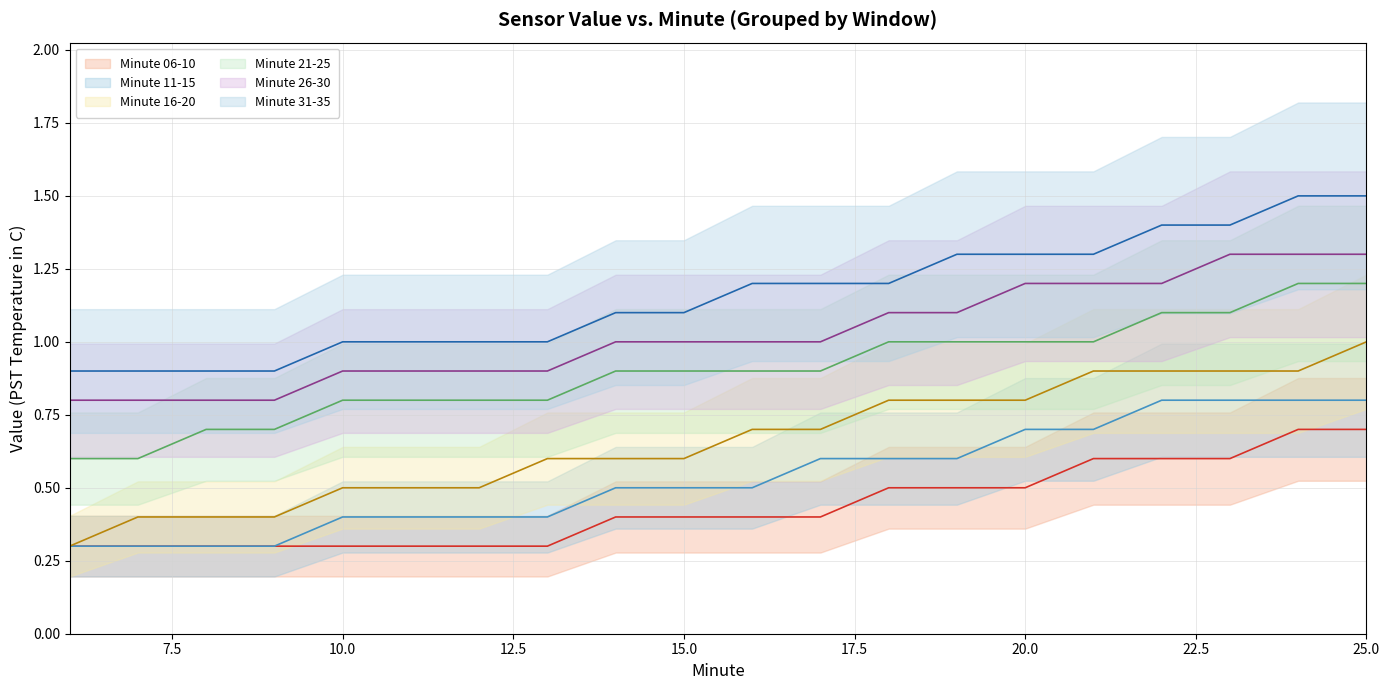

Reading right to left, list all the values displayed in this chart.

Minute 06-10: 25=0.7	24=0.7	23=0.6	22=0.6	21=0.6	20=0.5	19=0.5	18=0.5	17=0.4	16=0.4	15=0.4	14=0.4	13=0.3	12=0.3	11=0.3	10=0.3	9=0.3	8=0.3	7=0.3	6=0.3
Minute 11-15: 25=0.8	24=0.8	23=0.8	22=0.8	21=0.7	20=0.7	19=0.6	18=0.6	17=0.6	16=0.5	15=0.5	14=0.5	13=0.4	12=0.4	11=0.4	10=0.4	9=0.3	8=0.3	7=0.3	6=0.3
Minute 16-20: 25=1.0	24=0.9	23=0.9	22=0.9	21=0.9	20=0.8	19=0.8	18=0.8	17=0.7	16=0.7	15=0.6	14=0.6	13=0.6	12=0.5	11=0.5	10=0.5	9=0.4	8=0.4	7=0.4	6=0.3
Minute 21-25: 25=1.2	24=1.2	23=1.1	22=1.1	21=1.0	20=1.0	19=1.0	18=1.0	17=0.9	16=0.9	15=0.9	14=0.9	13=0.8	12=0.8	11=0.8	10=0.8	9=0.7	8=0.7	7=0.6	6=0.6
Minute 26-30: 25=1.3	24=1.3	23=1.3	22=1.2	21=1.2	20=1.2	19=1.1	18=1.1	17=1.0	16=1.0	15=1.0	14=1.0	13=0.9	12=0.9	11=0.9	10=0.9	9=0.8	8=0.8	7=0.8	6=0.8
Minute 31-35: 25=1.5	24=1.5	23=1.4	22=1.4	21=1.3	20=1.3	19=1.3	18=1.2	17=1.2	16=1.2	15=1.1	14=1.1	13=1.0	12=1.0	11=1.0	10=1.0	9=0.9	8=0.9	7=0.9	6=0.9